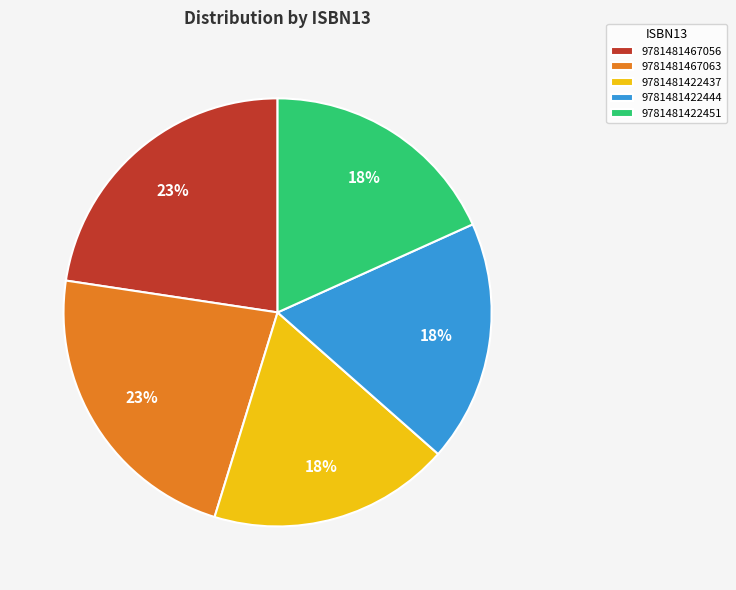

True or false: 9781481422437 accounts for 18% of the total.

True